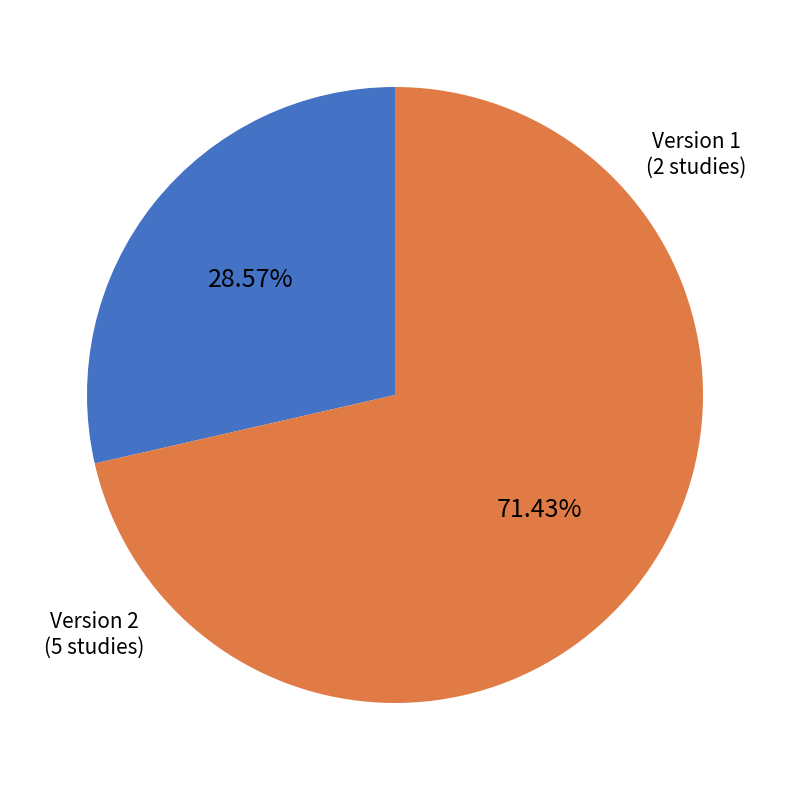

Count the number of slices in the pie.

2